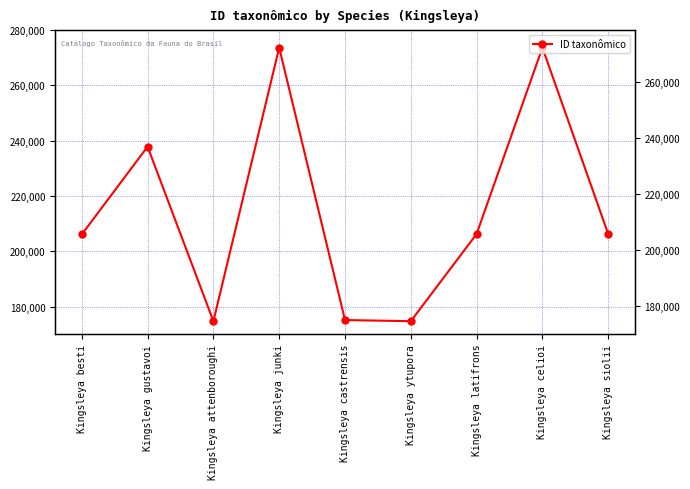

Rank the categories by value from highest to lowest.

Kingsleya junki, Kingsleya celioi, Kingsleya gustavoi, Kingsleya latifrons, Kingsleya siolii, Kingsleya besti, Kingsleya castrensis, Kingsleya ytupora, Kingsleya attenboroughi